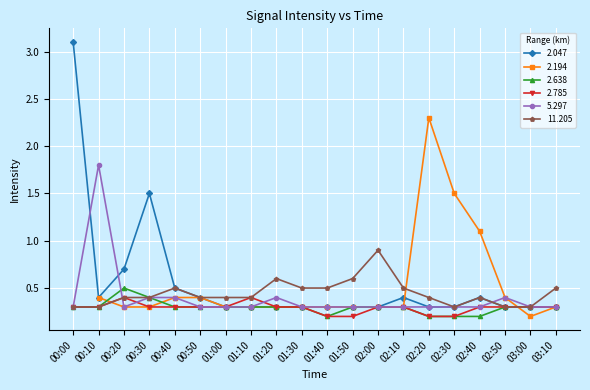

Count the 2.638 values in the range 0 to 1.

20